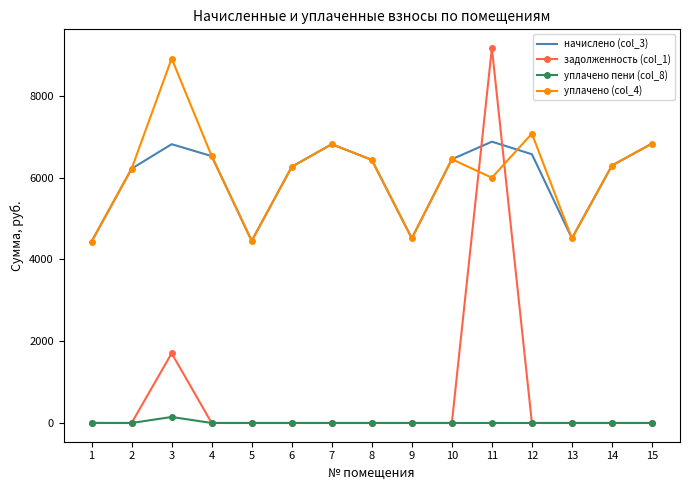

Is the value of уплачено (col_4) at 2 greater than the value of начислено (col_3) at 10?

No